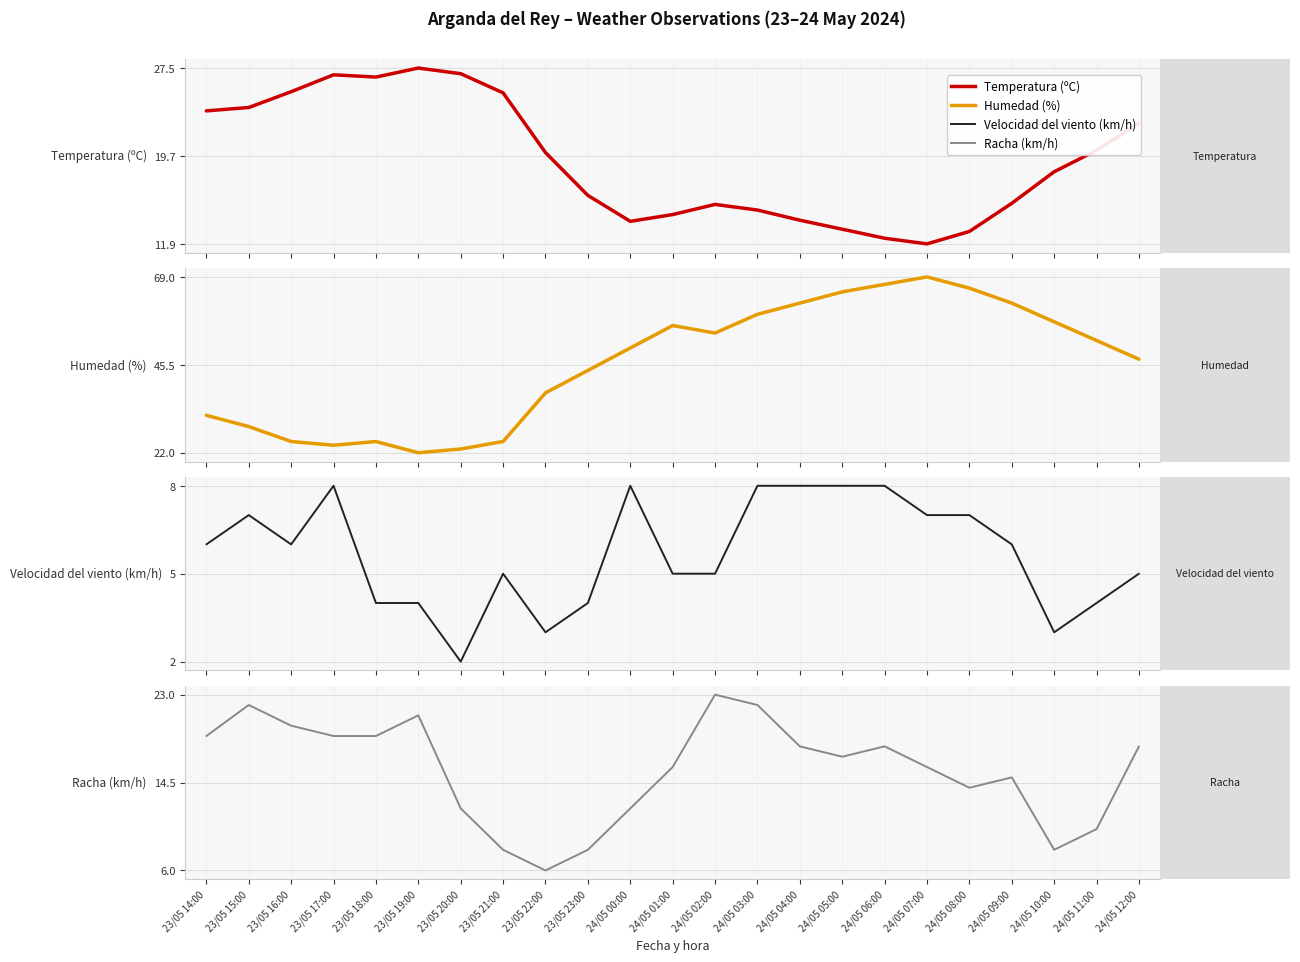

True or false: Humedad (%) and Velocidad del viento (km/h) intersect in this chart.

False